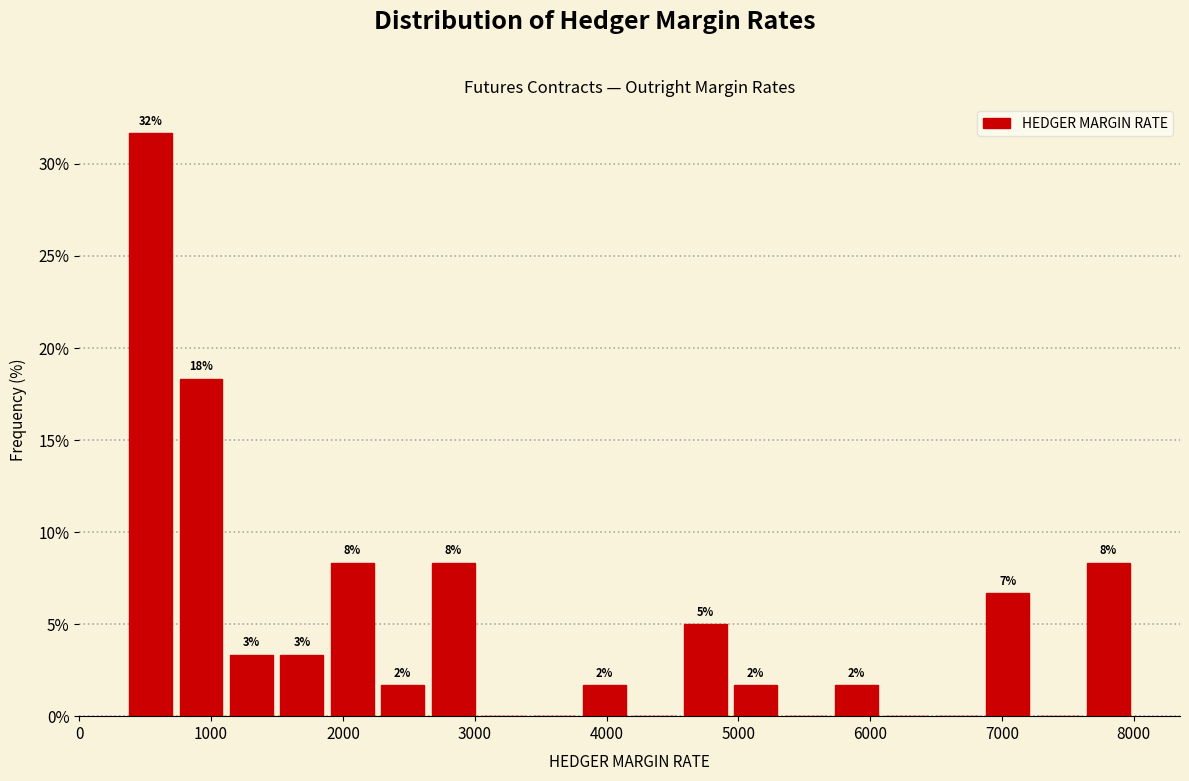

Around what value on the x-axis is the tallest bar? Give the approximate position of its centre, as read against the axis.

500